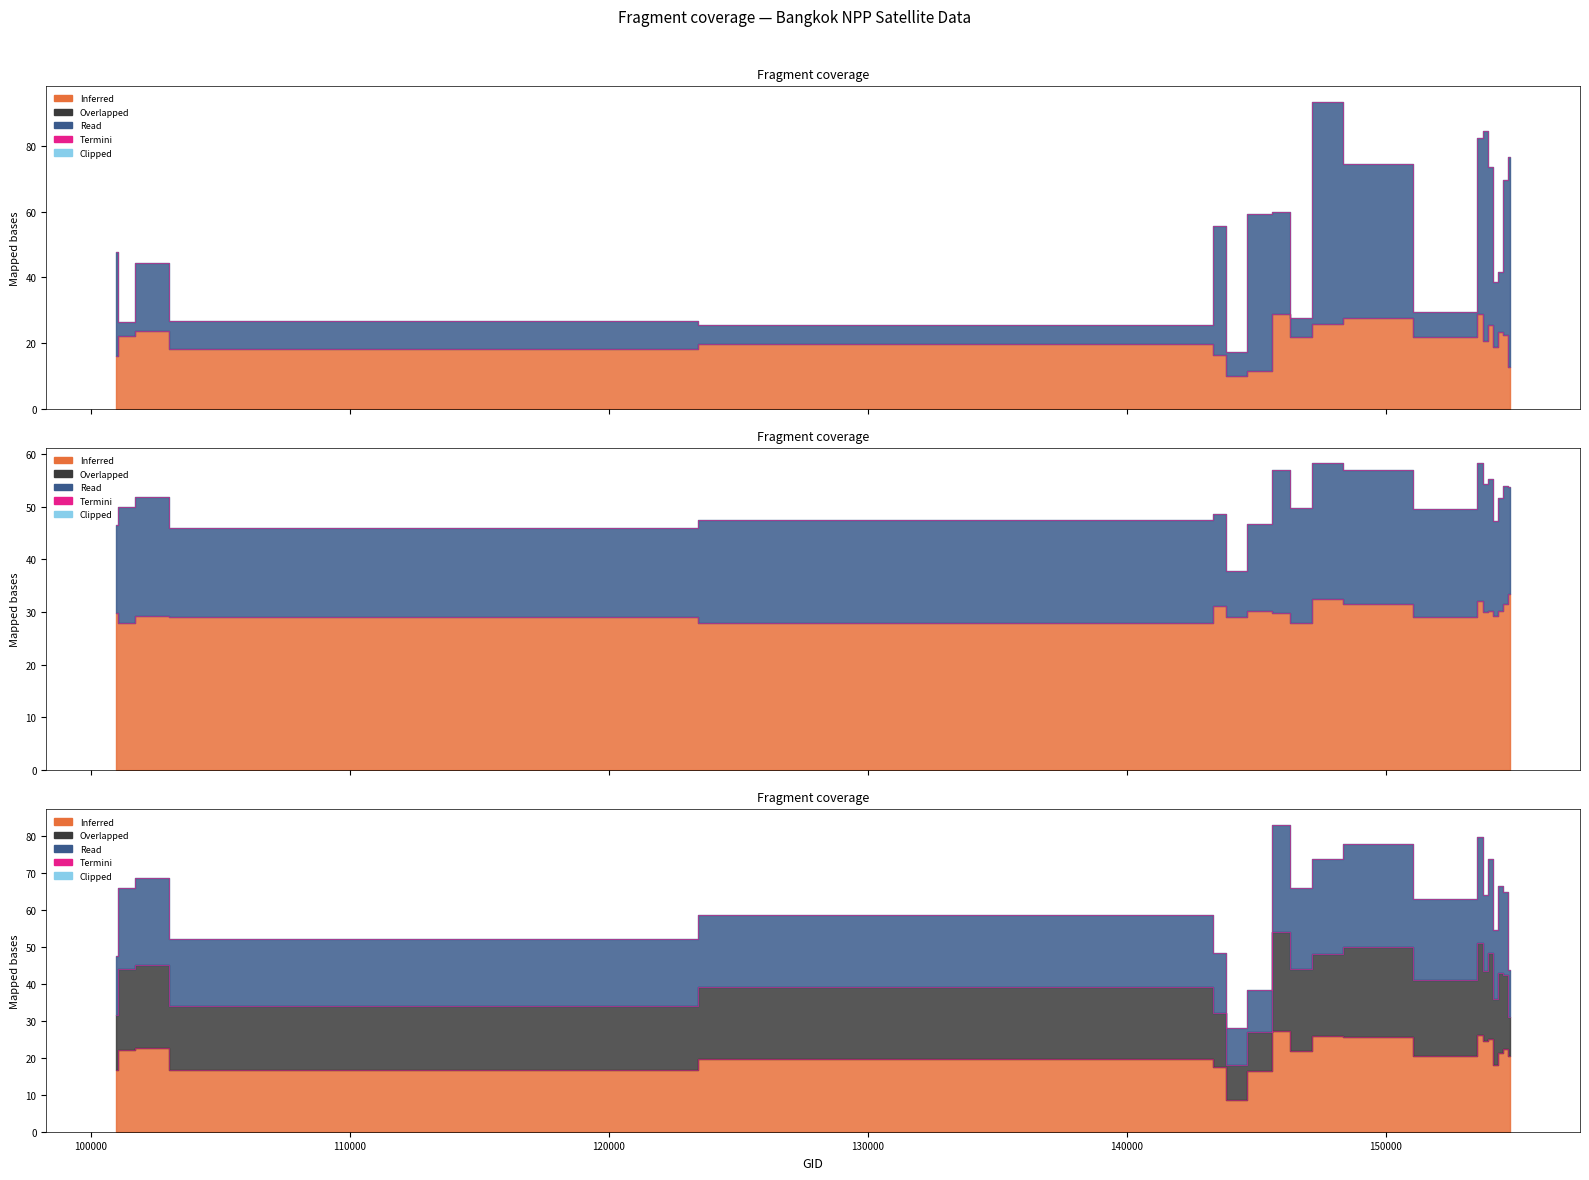

True or false: rade9_bin_mdn has more than 2 interior local peaks.

True